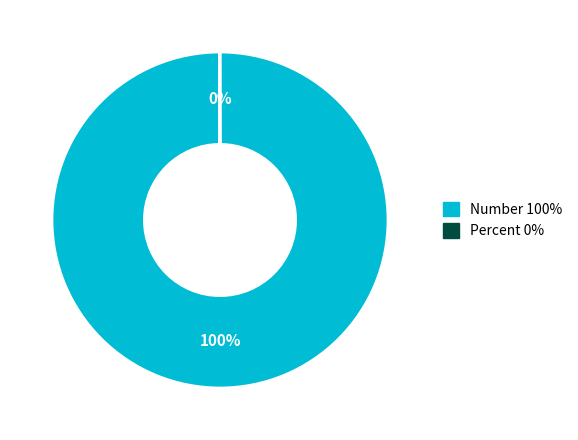

True or false: Number accounts for 95% of the total.

False